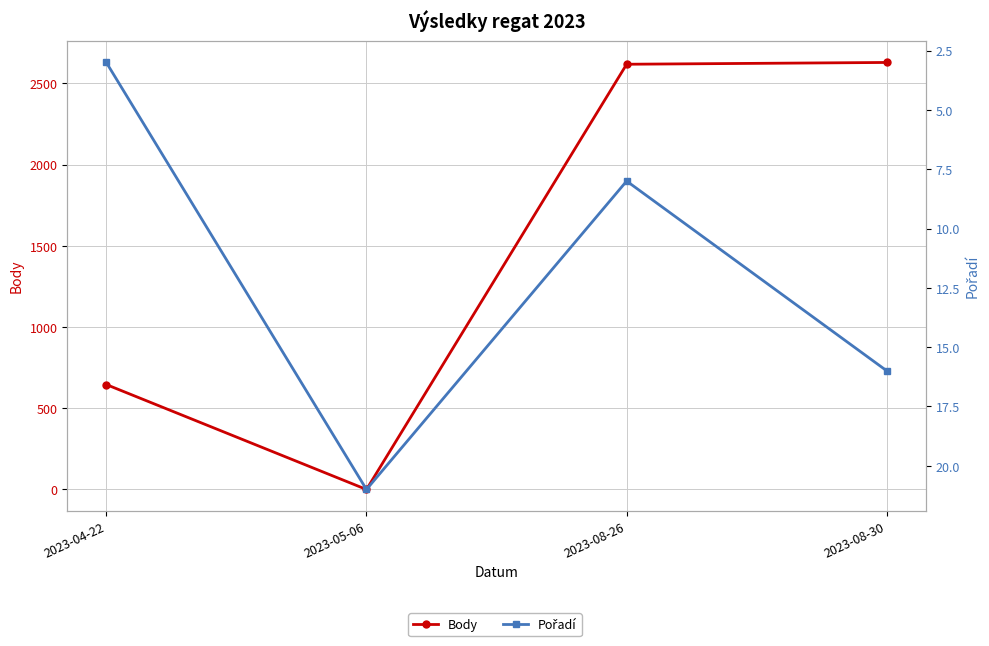

What are all the series names shown in the legend?

Body, Pořadí